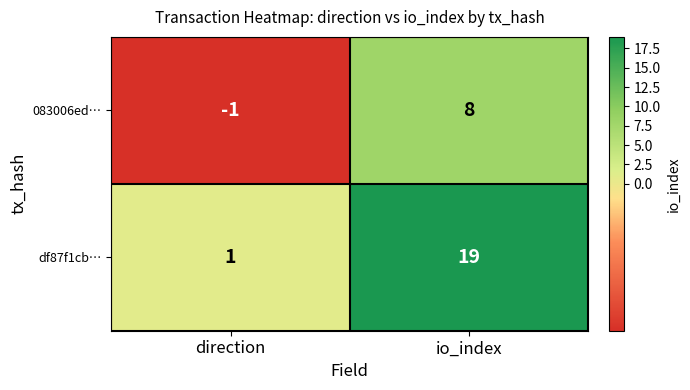

Which series changed the most between direction and io_index?

df87f1cb…